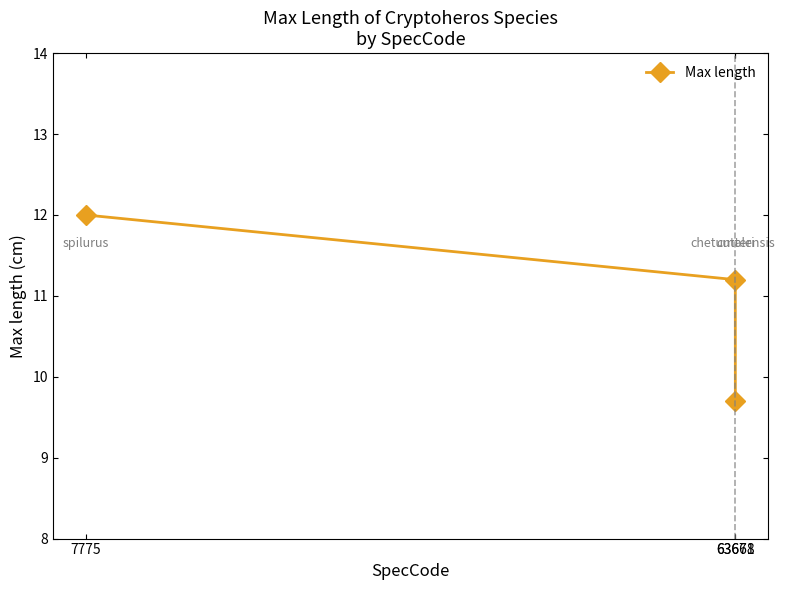

Count the values in the range 9 to 12.

3